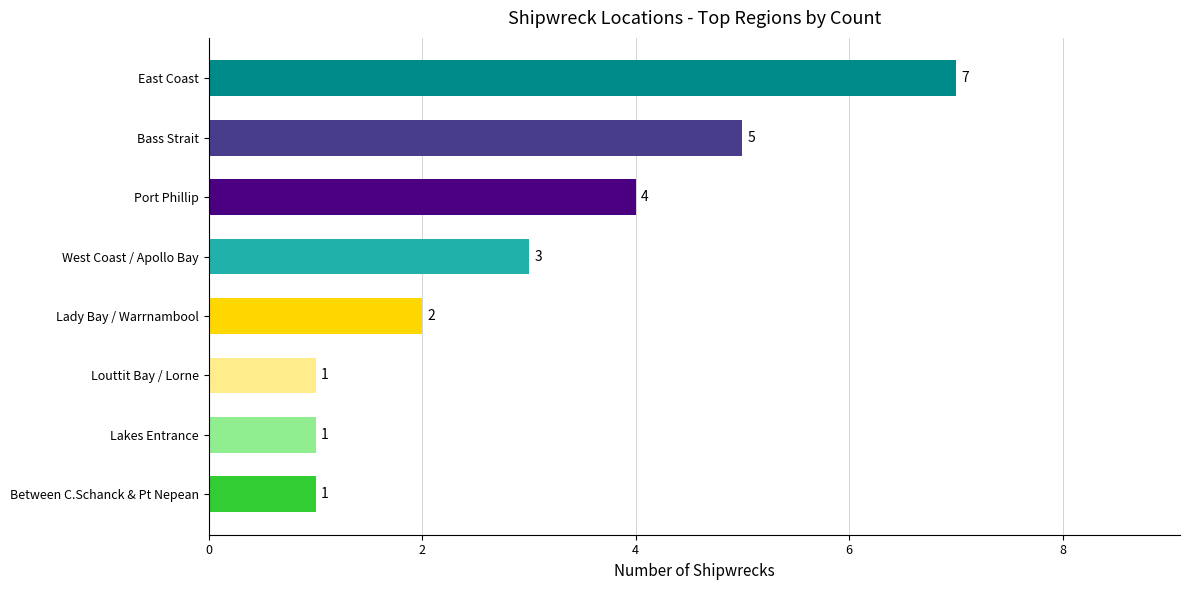

The chart shows a value of 3 at Lady Bay / Warrnambool. True or false?

False